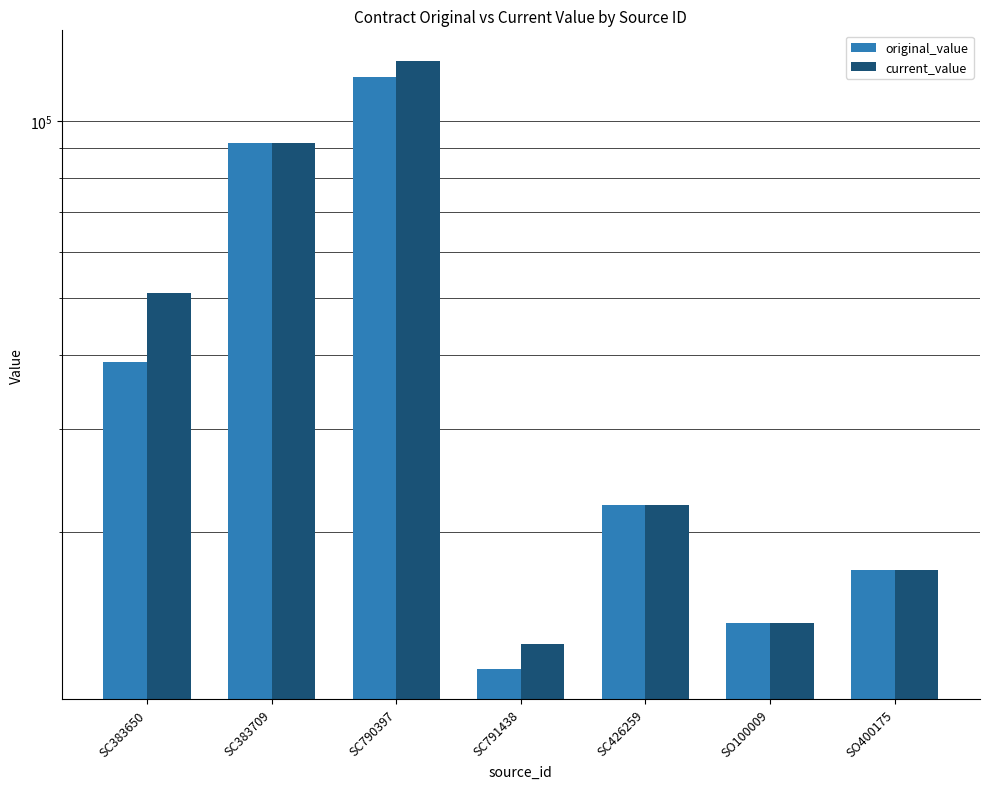

At which label does original_value reach its peak?

SC790397